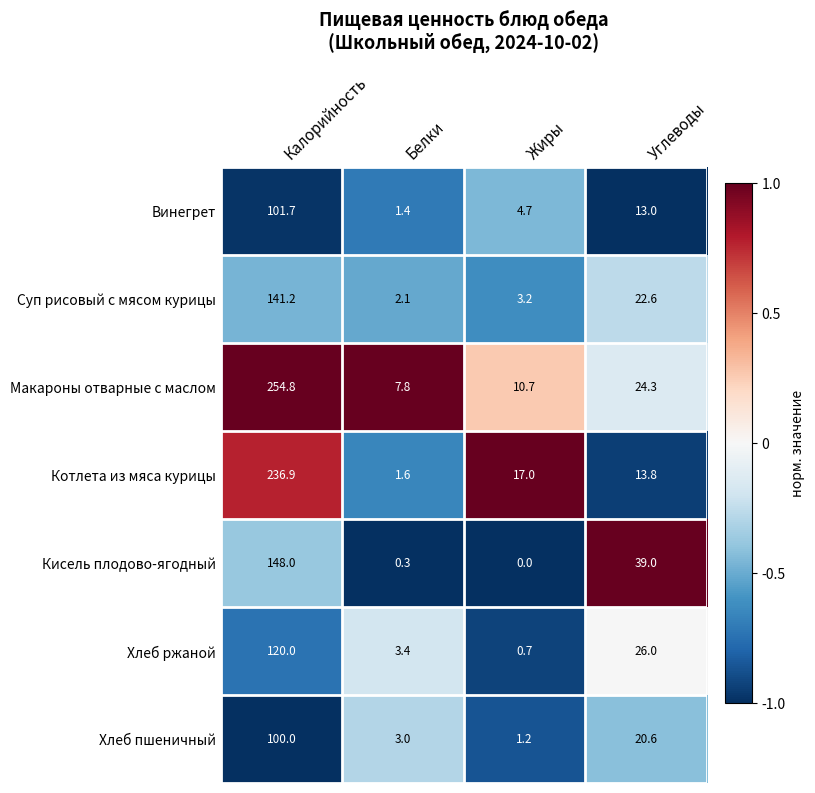

Which series has the largest total across all categories?

Макароны отварные с маслом